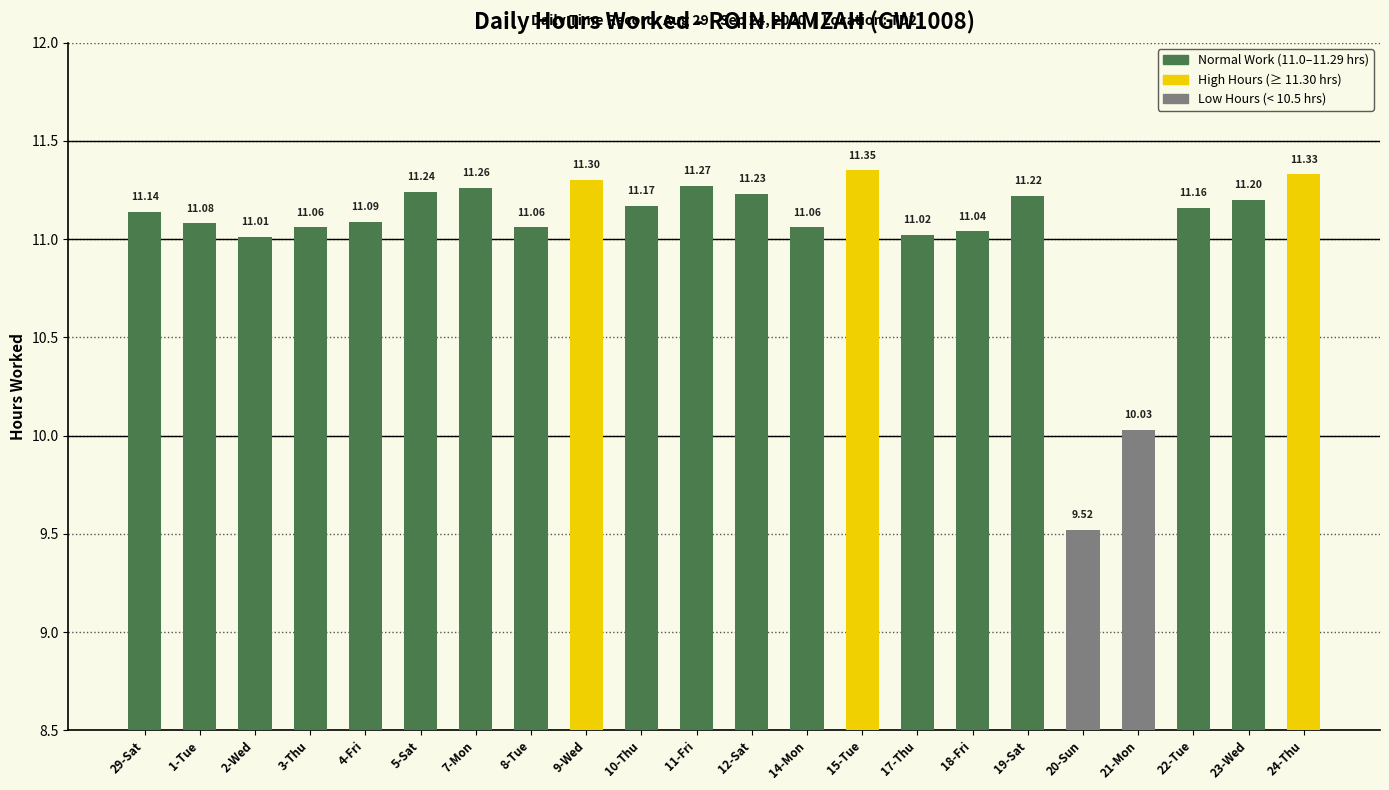

What is the difference between the second highest and minimum values?

1.8